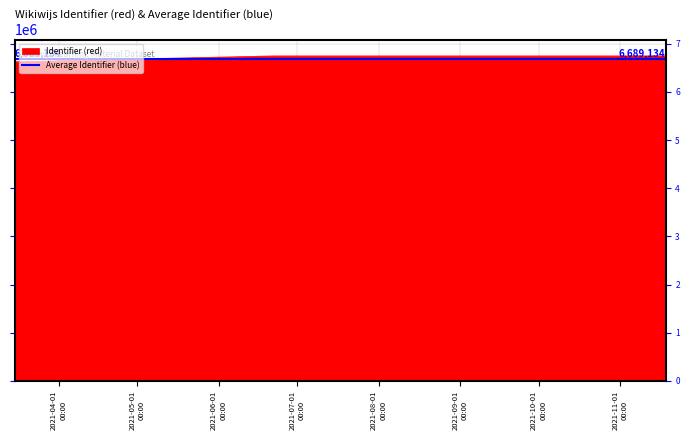

How many lines are shown in the chart?

1